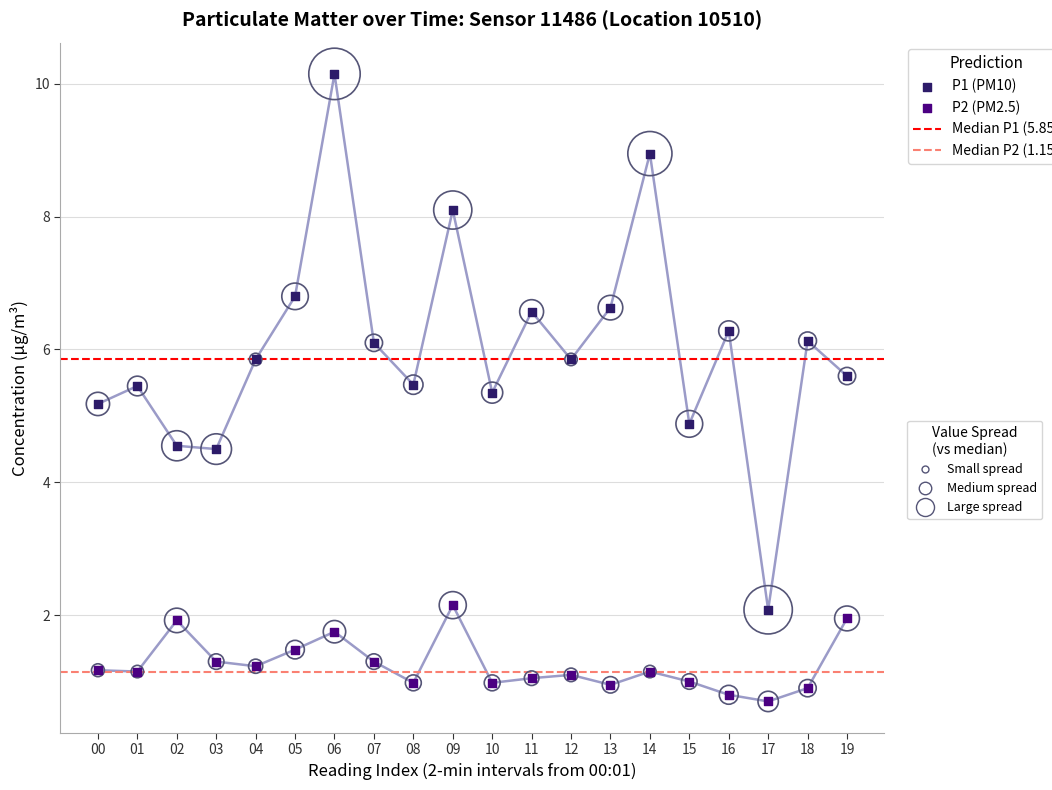

Is the value of P2 at 01 greater than the value of P1 at 10?

No